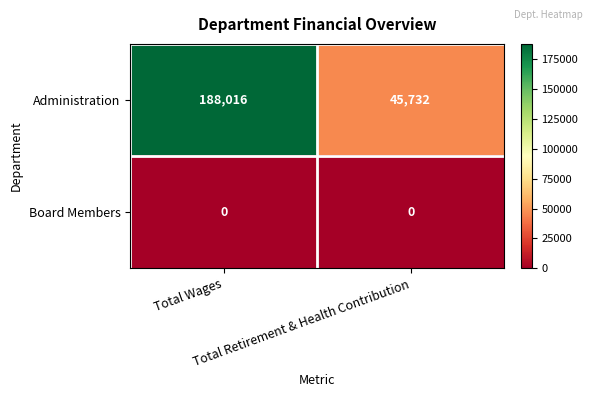

How many data points does each series have?

2